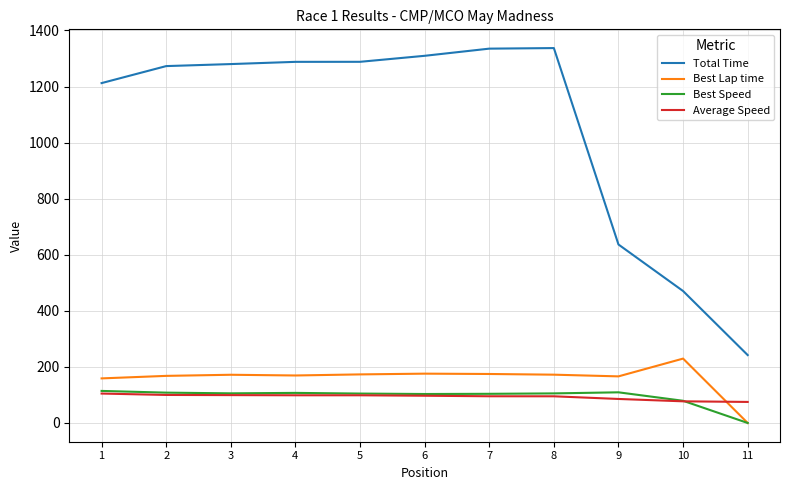

What is the total value across all series at 3?

1657.3